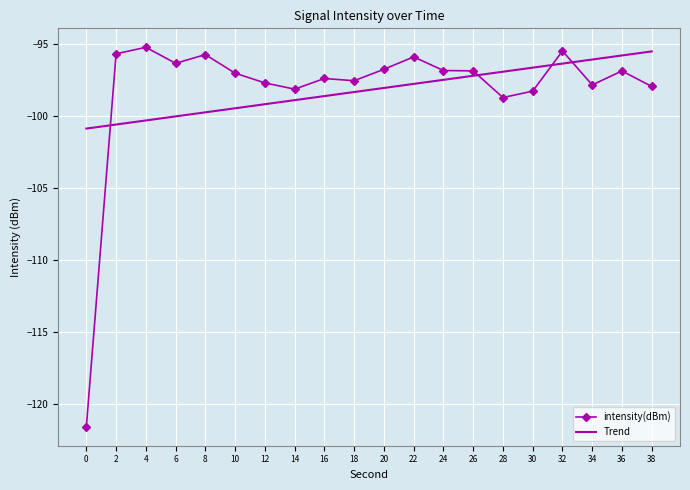

The chart shows a value of -95.7 at 8. True or false?

True